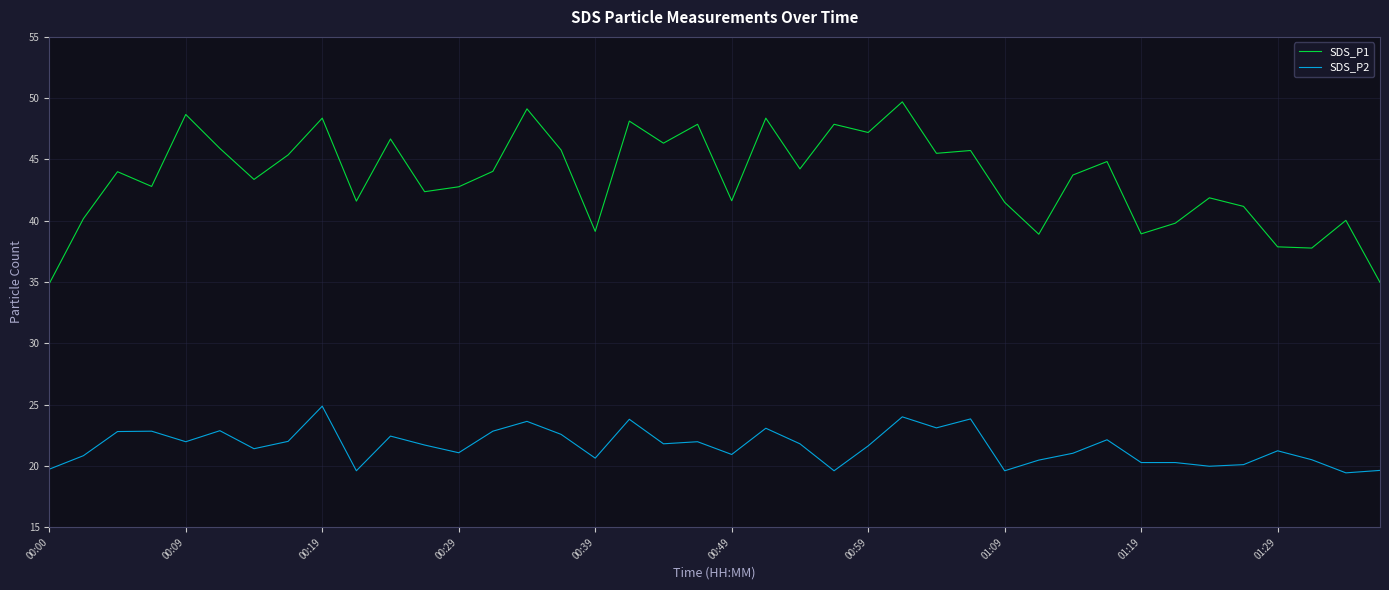

Rank the series by their average value, from lowest to highest.

SDS_P2, SDS_P1